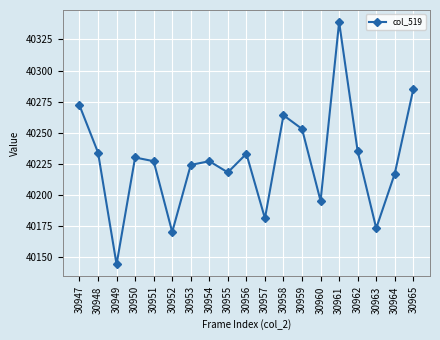

What is the smallest value displayed?

40144